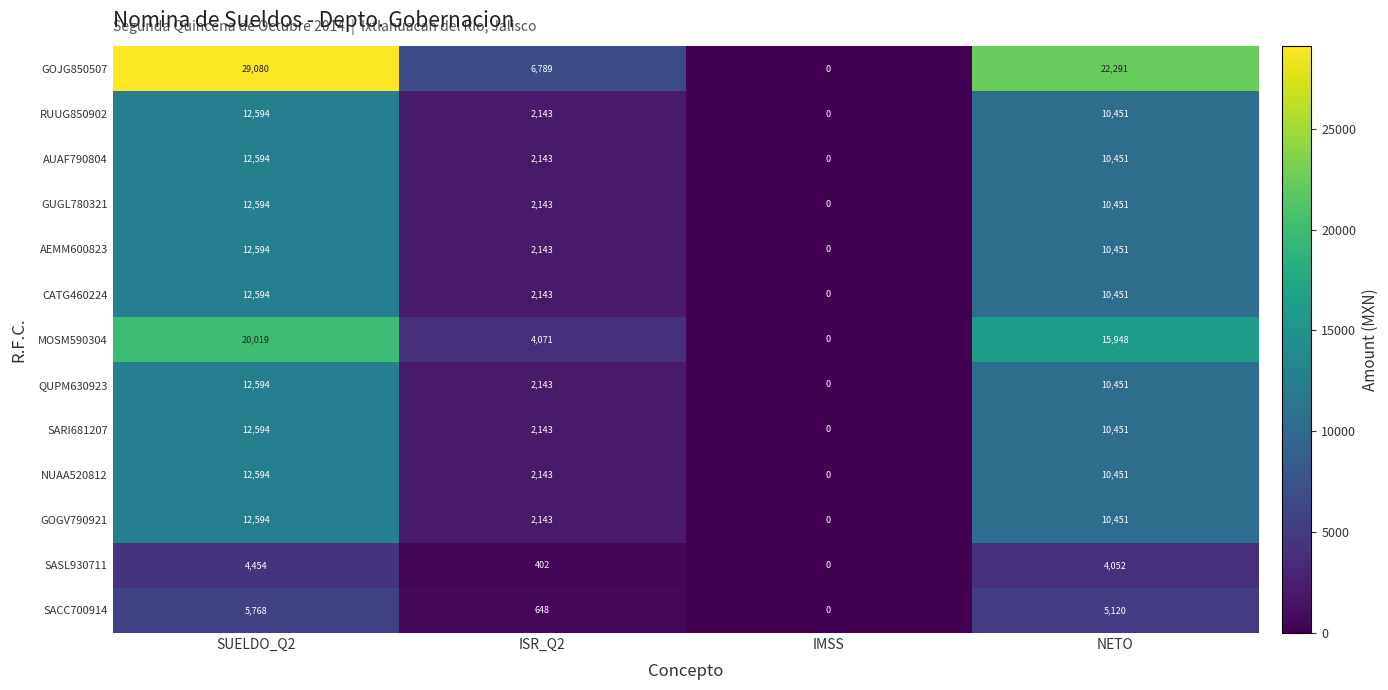

The CATG460224 series shows 10451 at NETO. True or false?

True